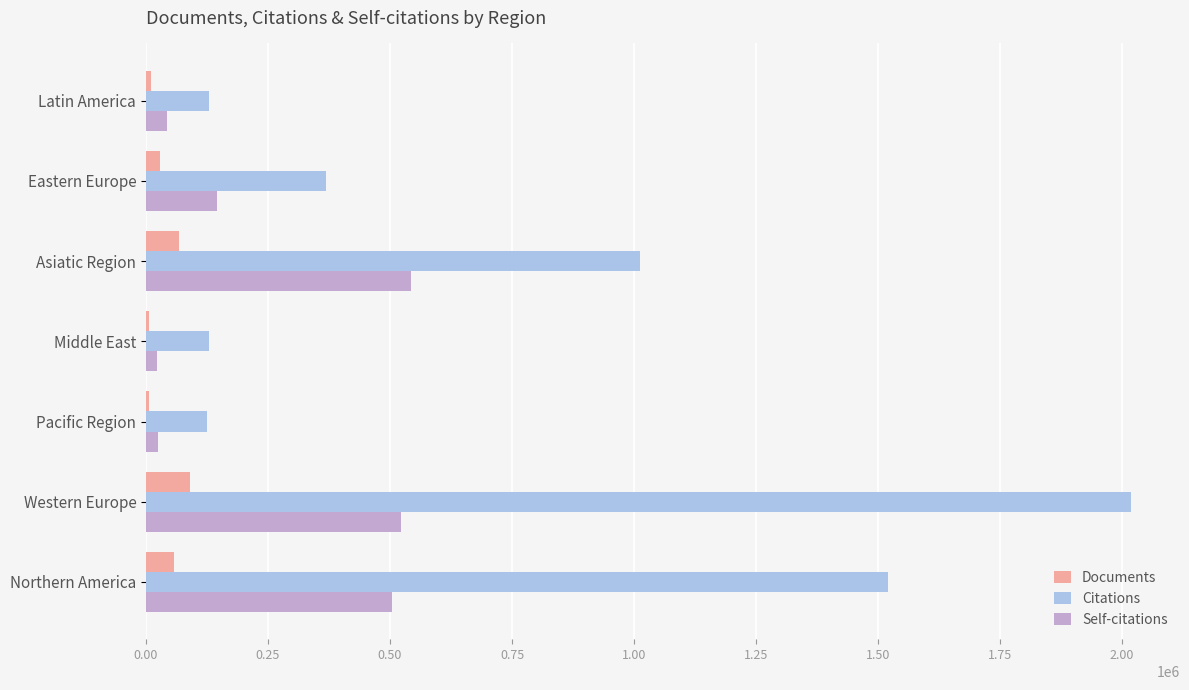

Between Western Europe and Latin America, which series saw the biggest shift?

Citations